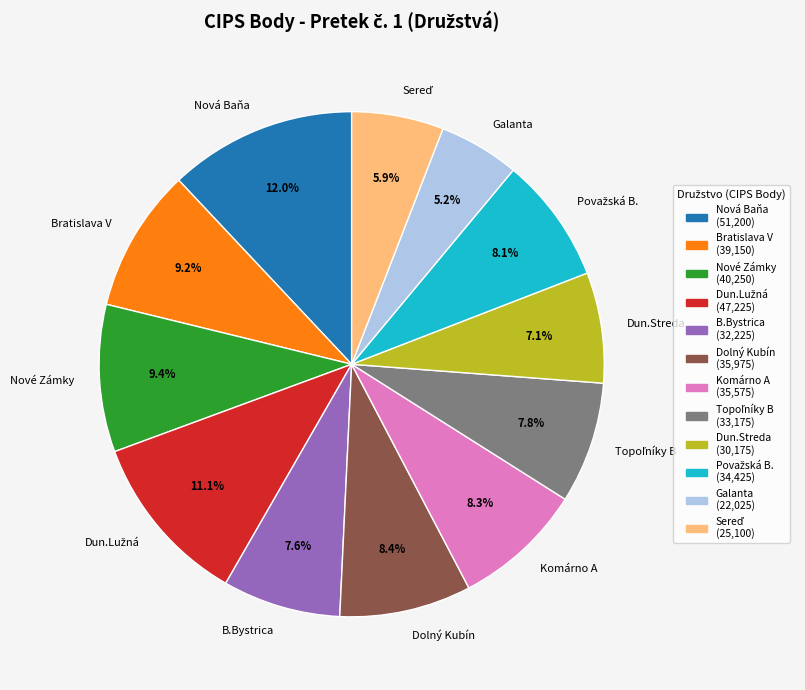

Which category has the smallest portion of the pie?

Galanta